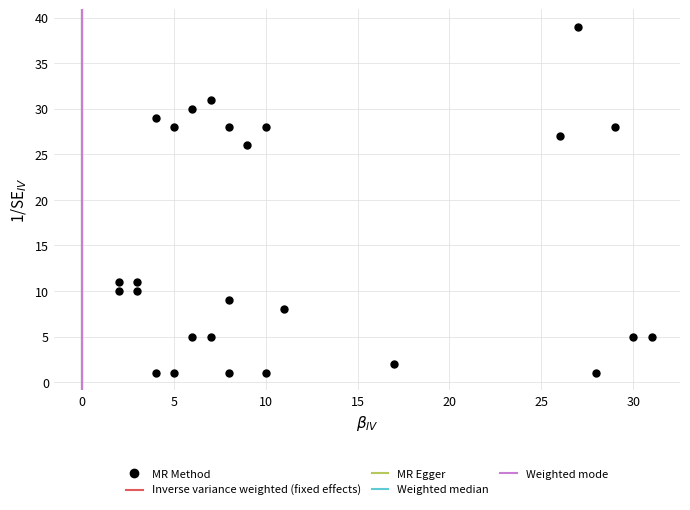

What is the range of Y values (max minus min)?

38